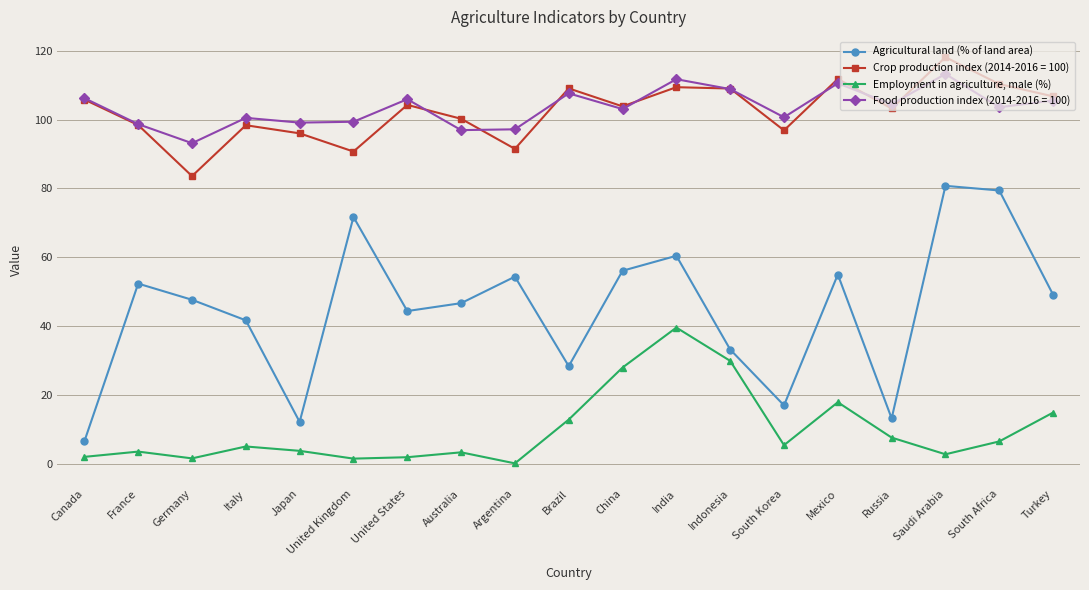

List the series in order of their peak value, highest first.

Crop production index (2014-2016 = 100), Food production index (2014-2016 = 100), Agricultural land (% of land area), Employment in agriculture, male (%)